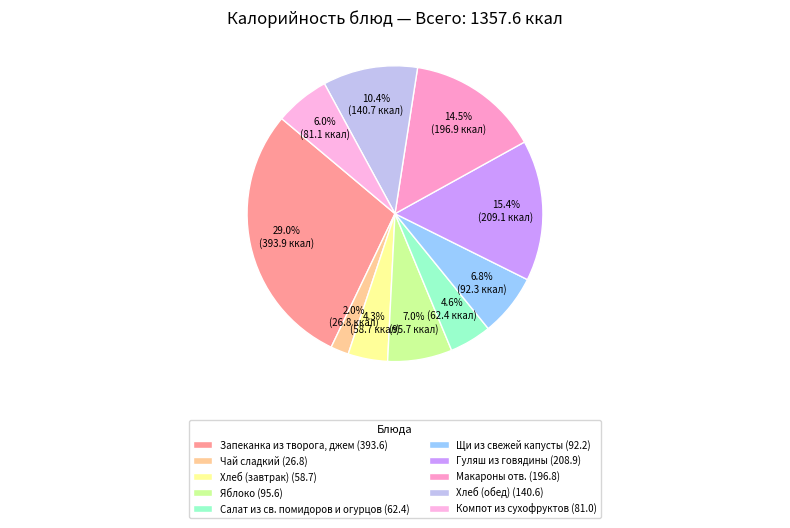

Combined, do Щи из свежей капусты and Макароны отв. account for over 50%?

No